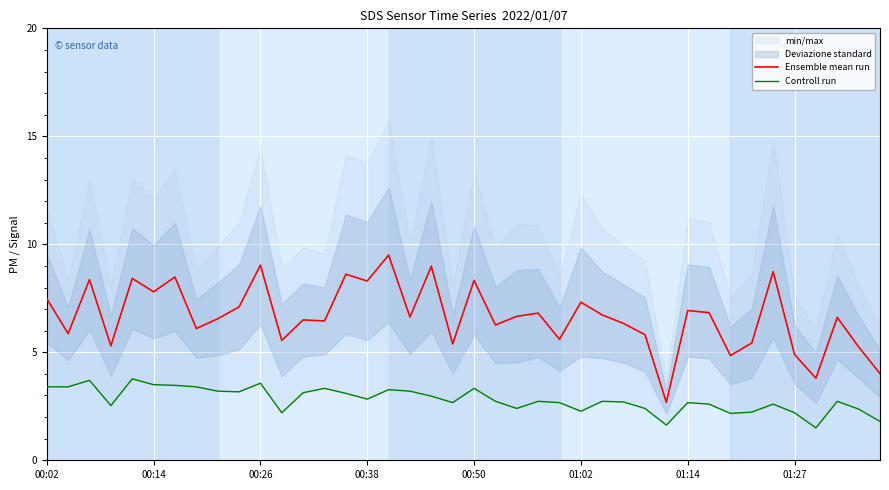

The Ensemble mean run series shows 5.0 at 00:38. True or false?

False